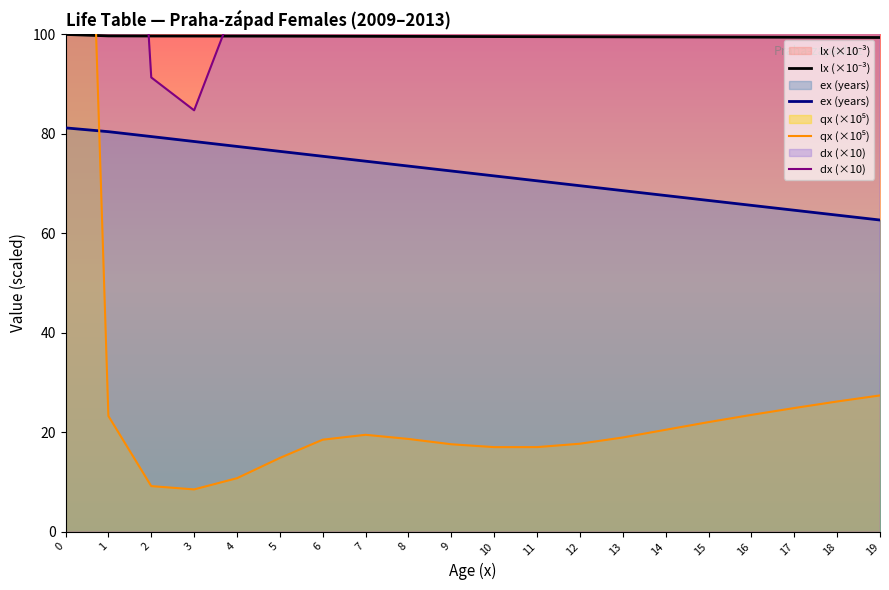

What is the spread (max minus min) of values at 0?

2825.1